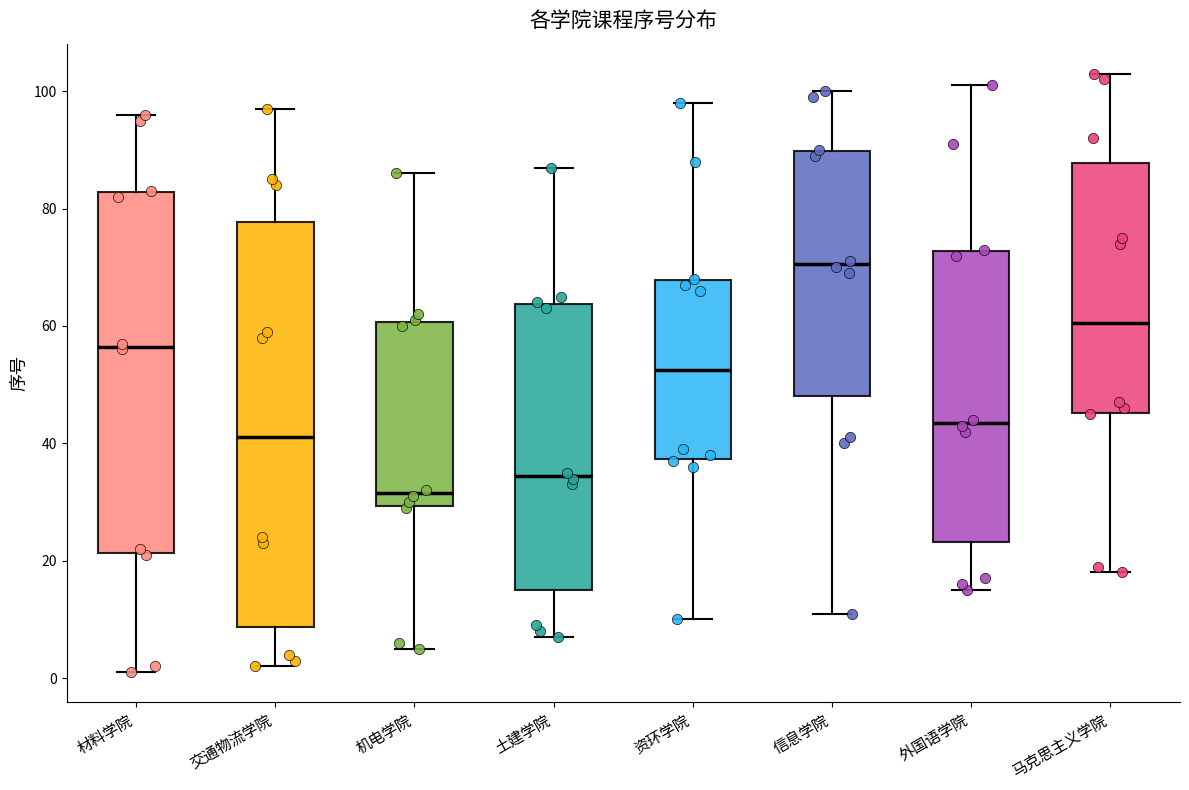

Which box's median line is the highest?

信息学院